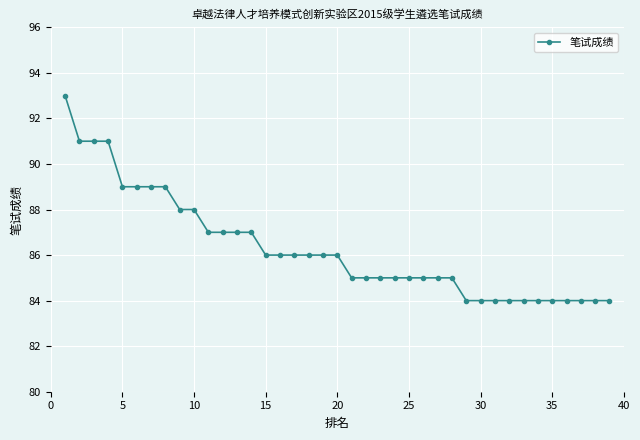

What is the maximum value shown in the chart?

93